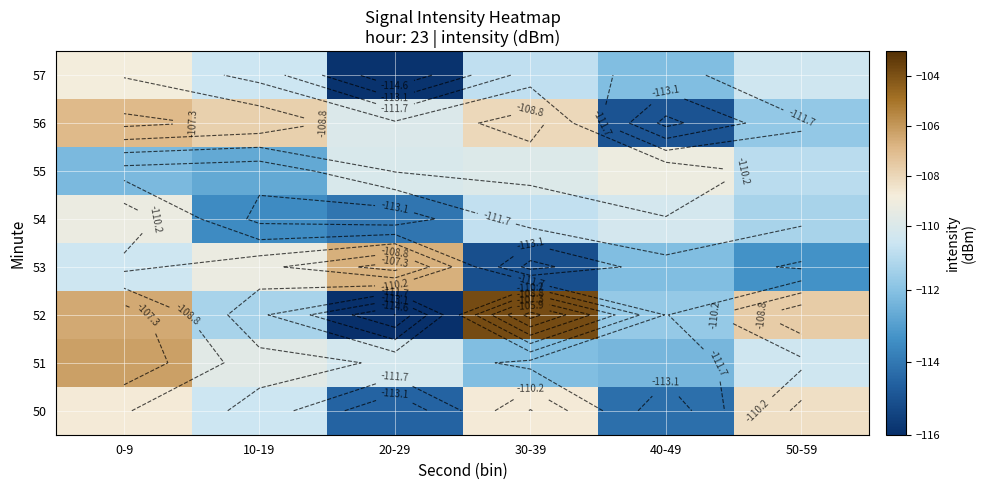

At which category does the chart reach its minimum across all series?

20-29